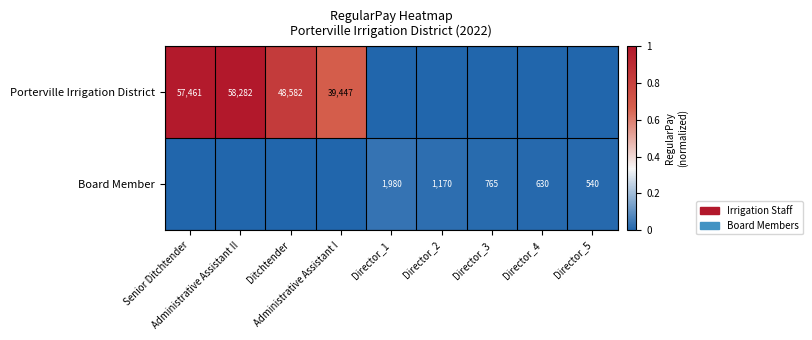

How many series are shown in this chart?

2